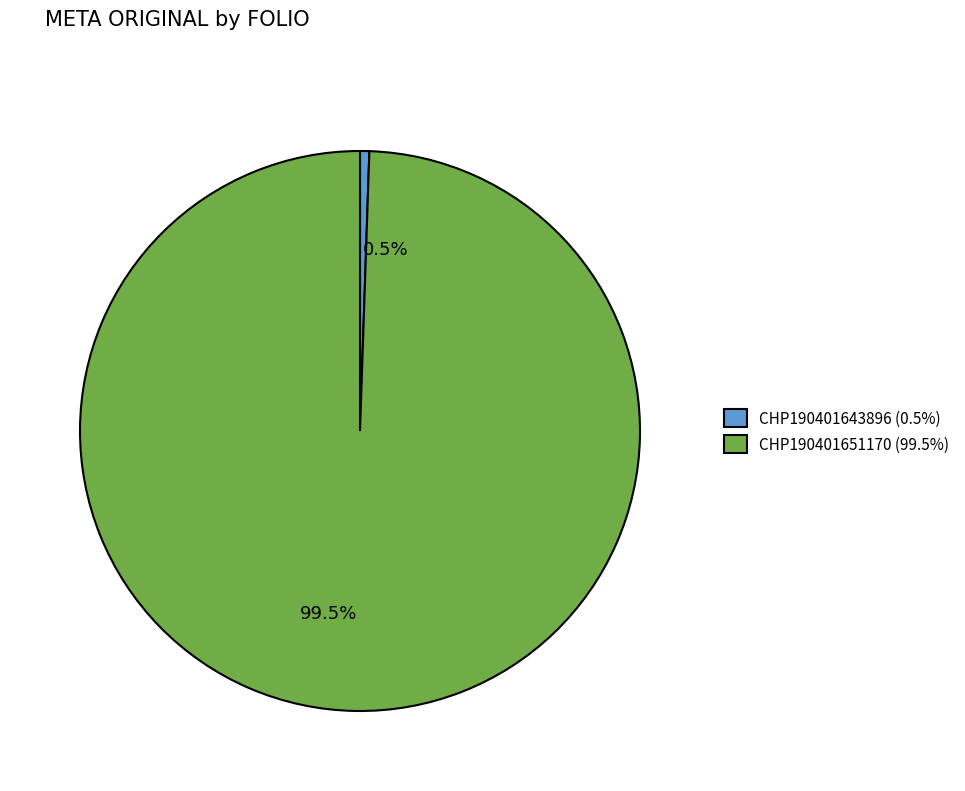

What is the ratio of the value at 99.5% to the value at 0.5%?

186.5